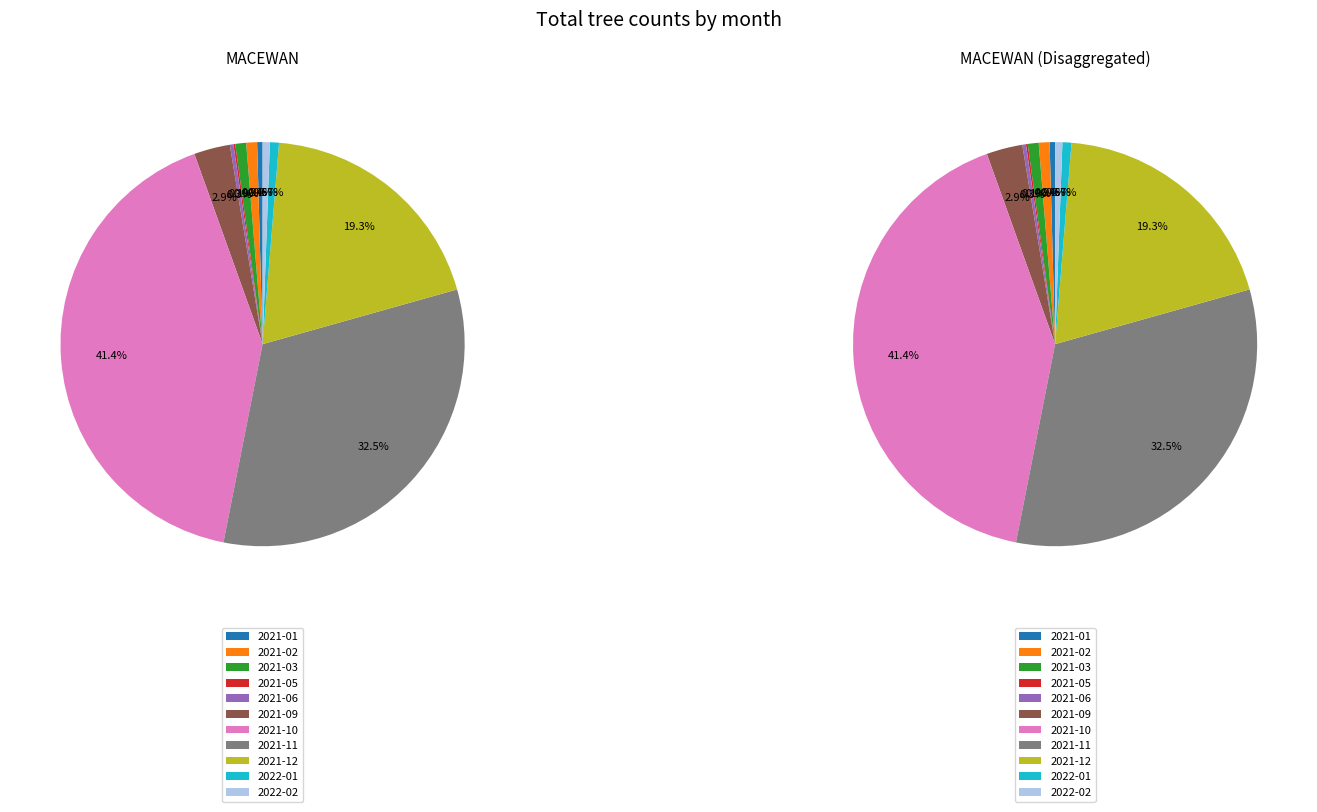

The 2022-03 slice represents 0% of the pie. True or false?

True